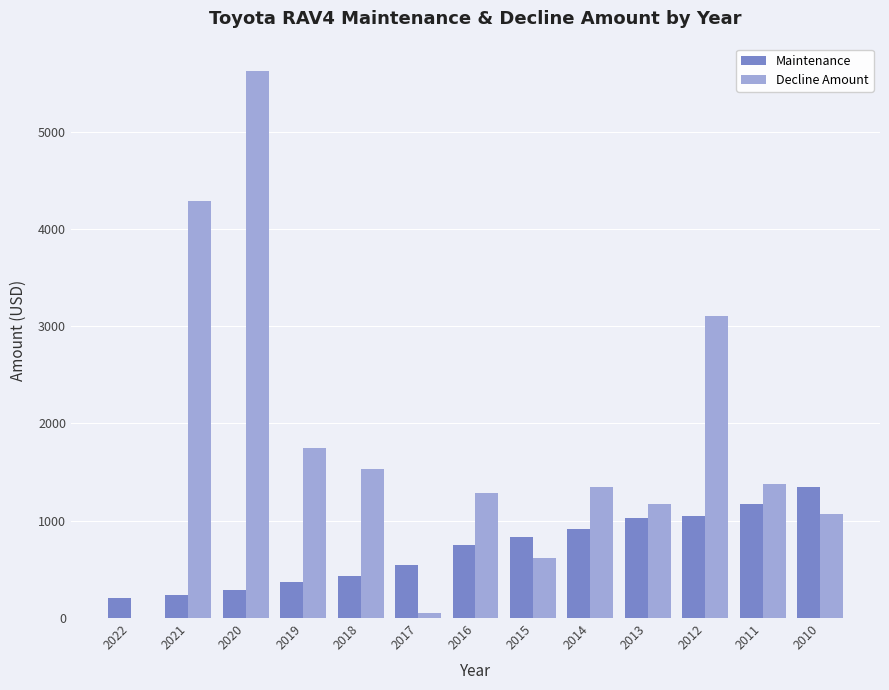

Which series changed the most between 2018 and 2012?

Decline Amount